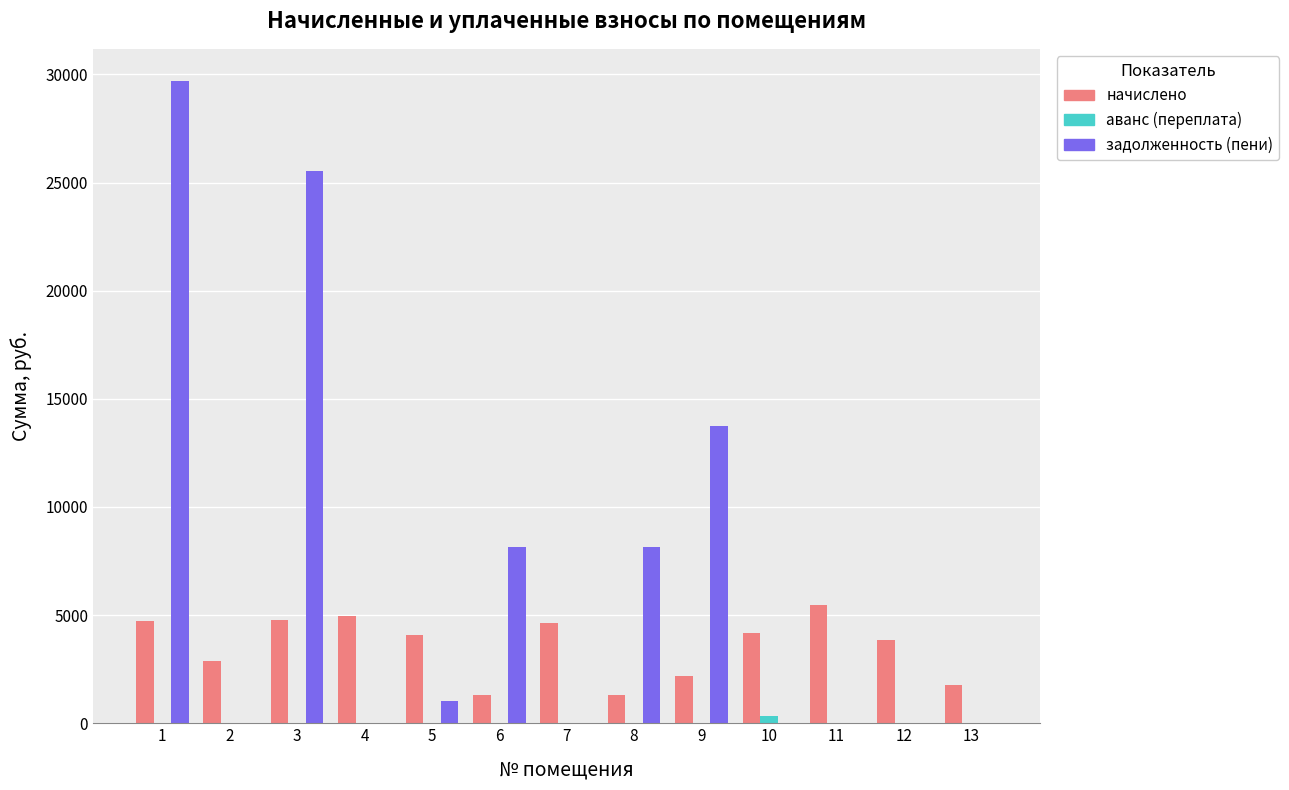

How many values in the начислено series exceed 4057?

7